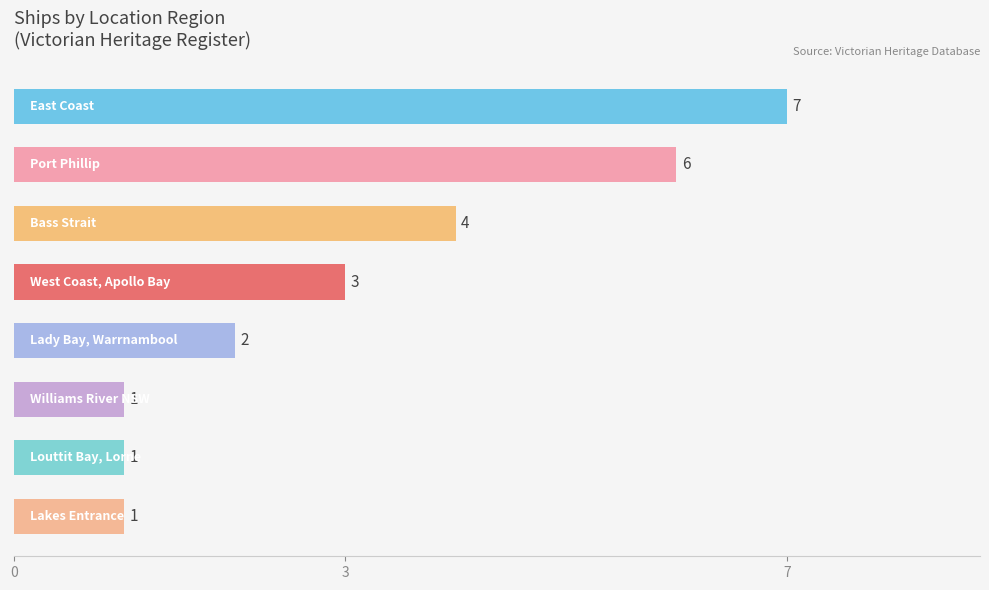

What is the value of the 8th bar from the top?

1